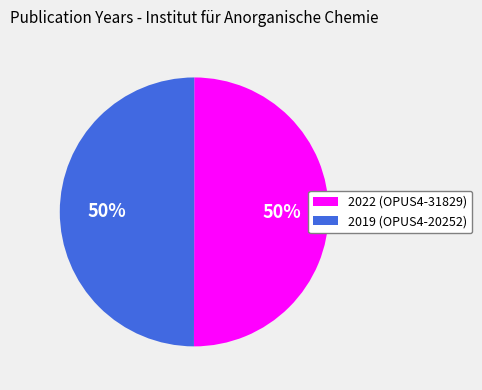

To the nearest percent, what is the average slice percentage?

50%